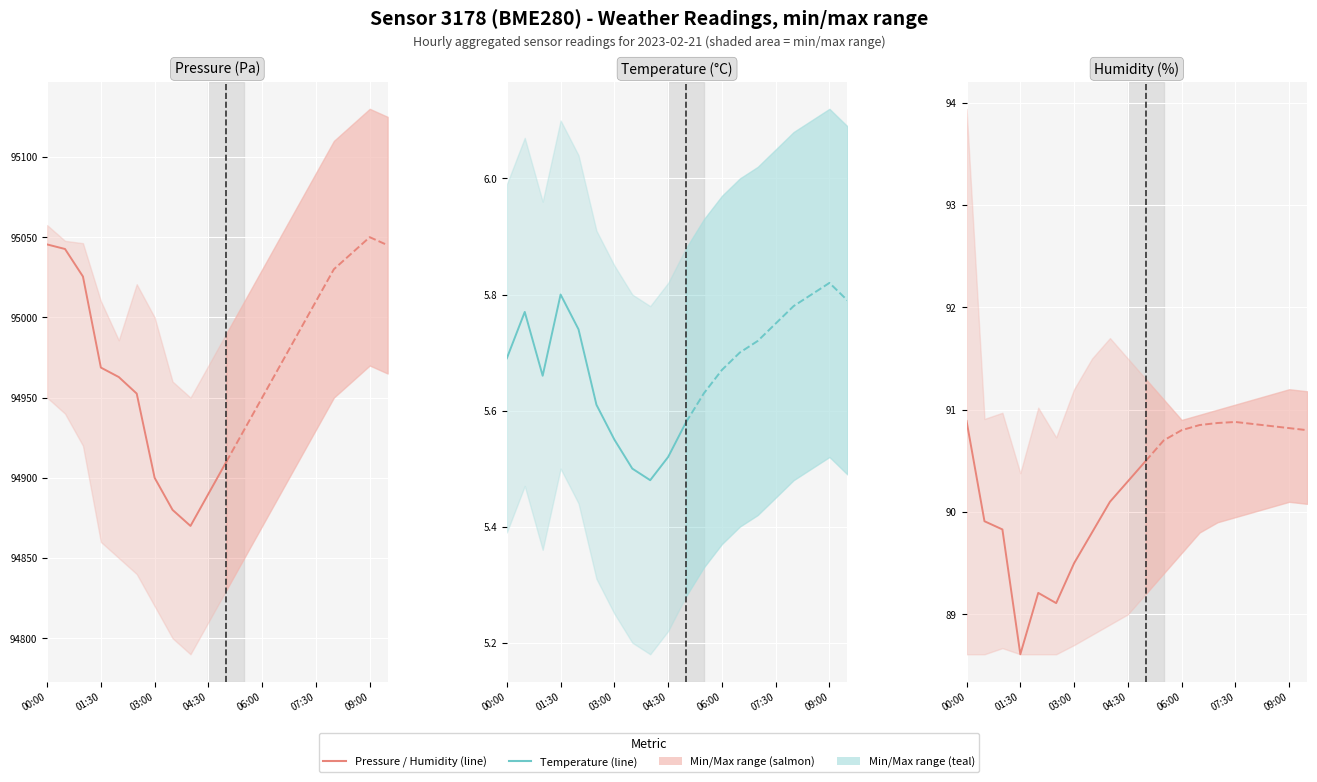

True or false: Temperature (°C) has a value of 3.2 at 00:00.

False